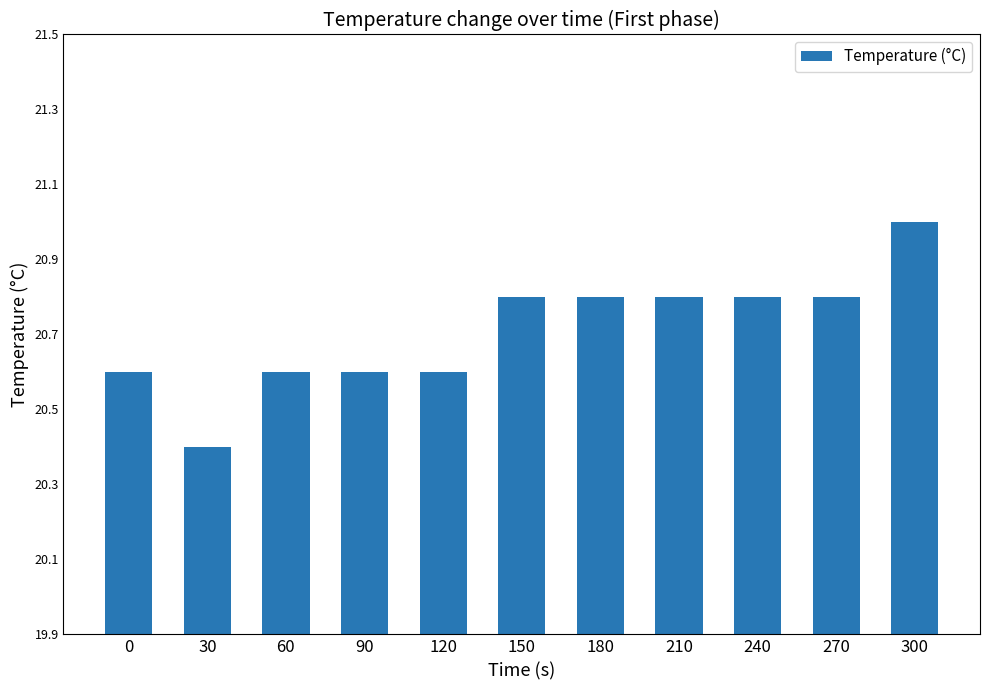

What is the sum of all values?

227.8